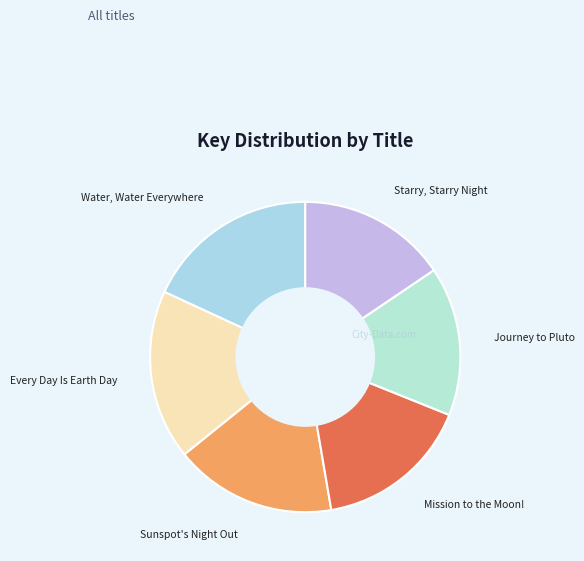

Is it true that Journey to Pluto is 5% of the pie?

False